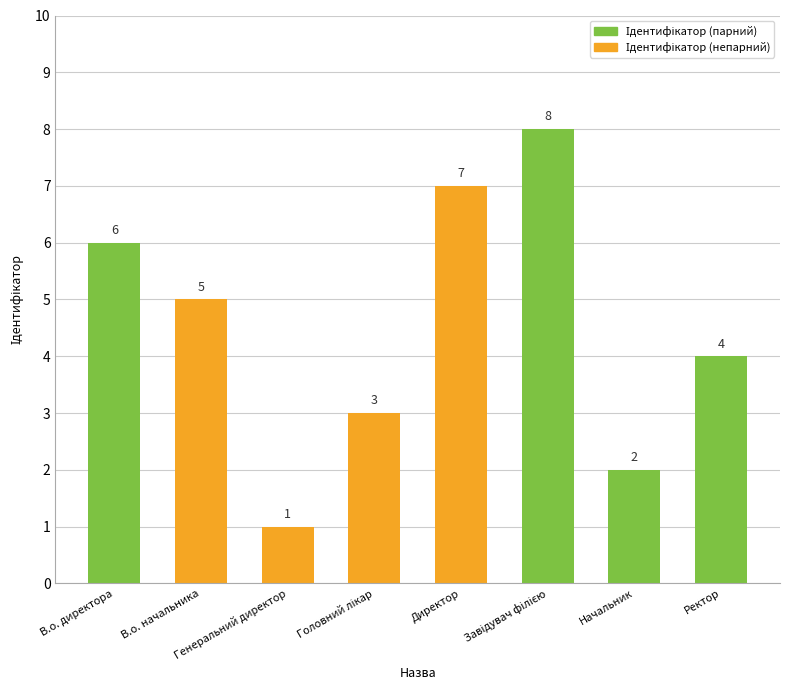

What is the greatest value displayed?

8